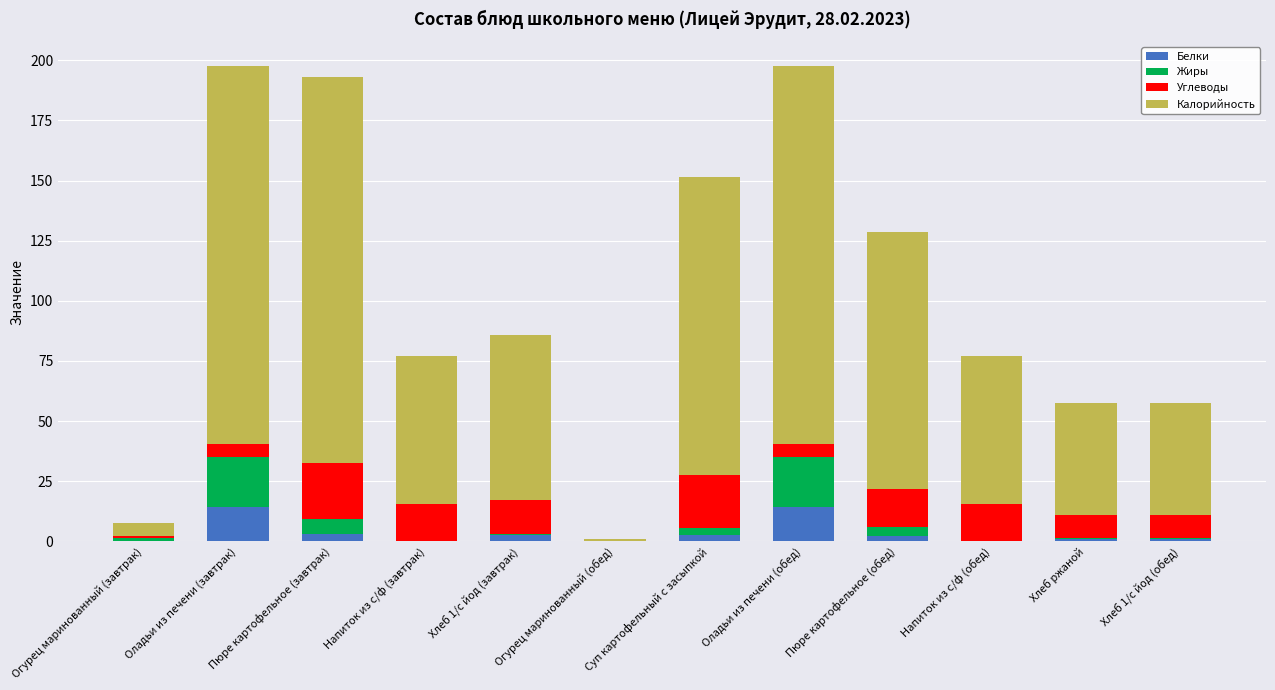

What is the sum of all Белки values?

42.1